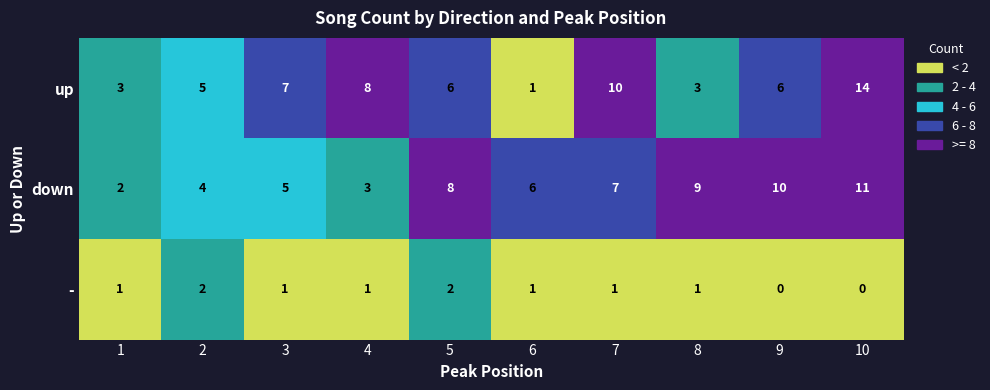

Where does the up series first go above 6?

3